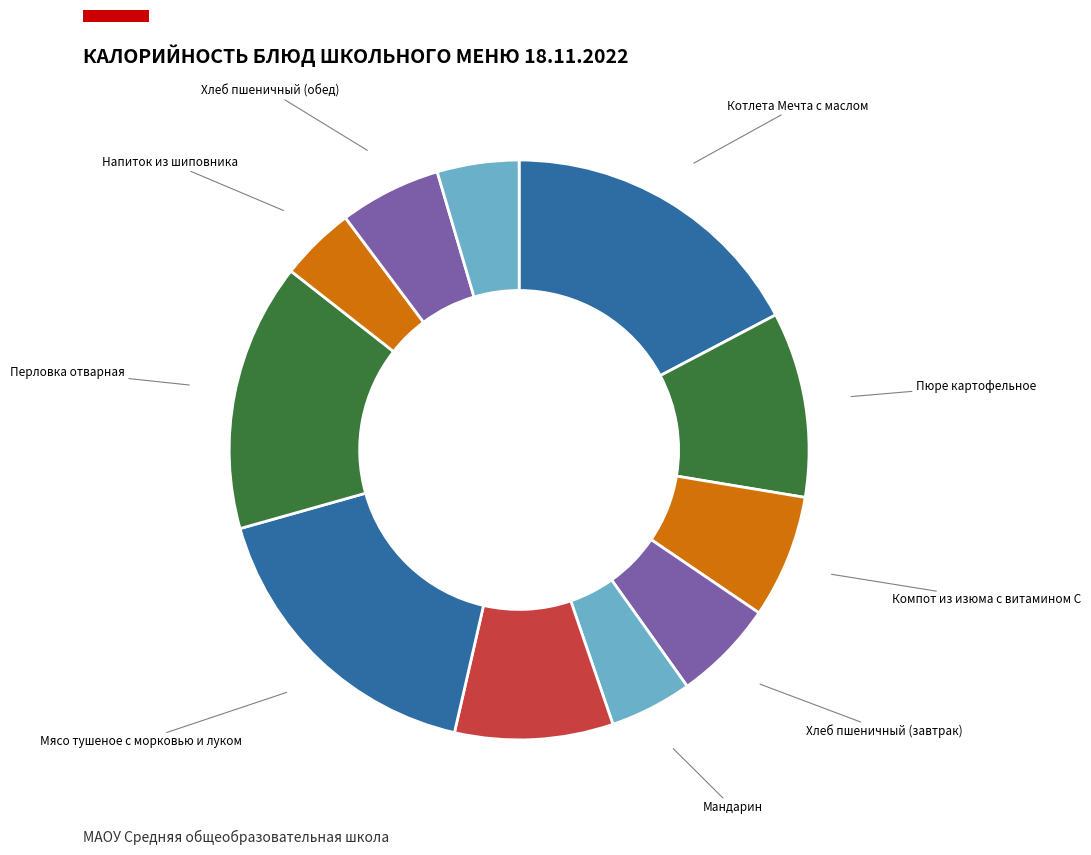

Rank the categories by value from highest to lowest.

Котлета Мечта с маслом, Мясо тушеное с морковью и луком, Перловка отварная, Пюре картофельное, Борщ с капустой, Компот из изюма с витамином С, Хлеб пшеничный (завтрак), Хлеб пшеничный (обед), Мандарин, Хлеб ржаной, Напиток из шиповника